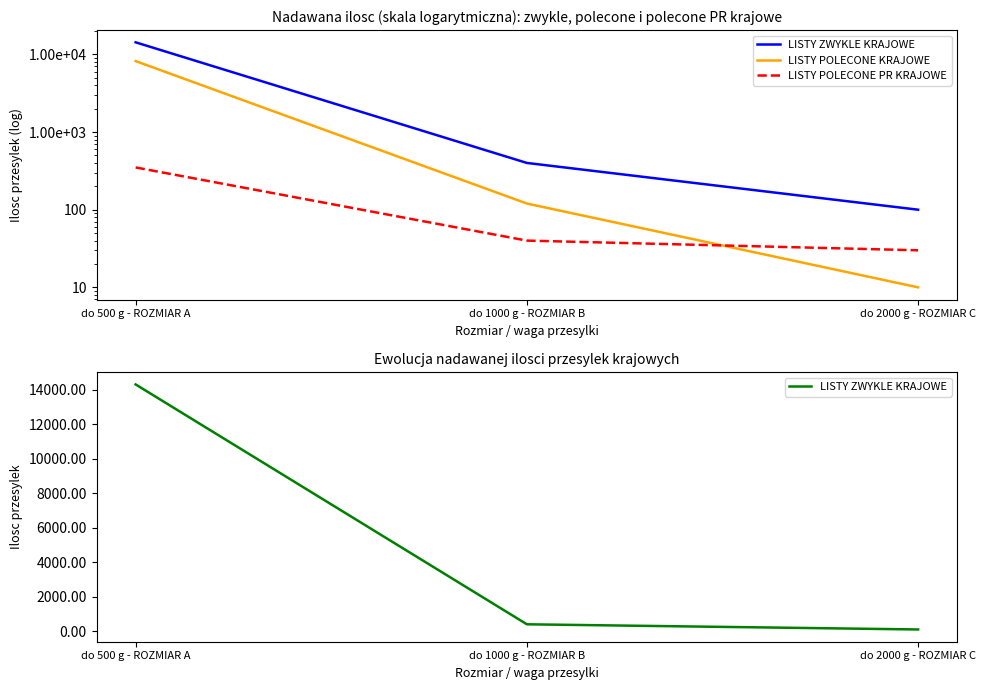

Rank the categories by LISTY POLECONE KRAJOWE value from highest to lowest.

do 500 g - ROZMIAR A, do 1000 g - ROZMIAR B, do 2000 g - ROZMIAR C